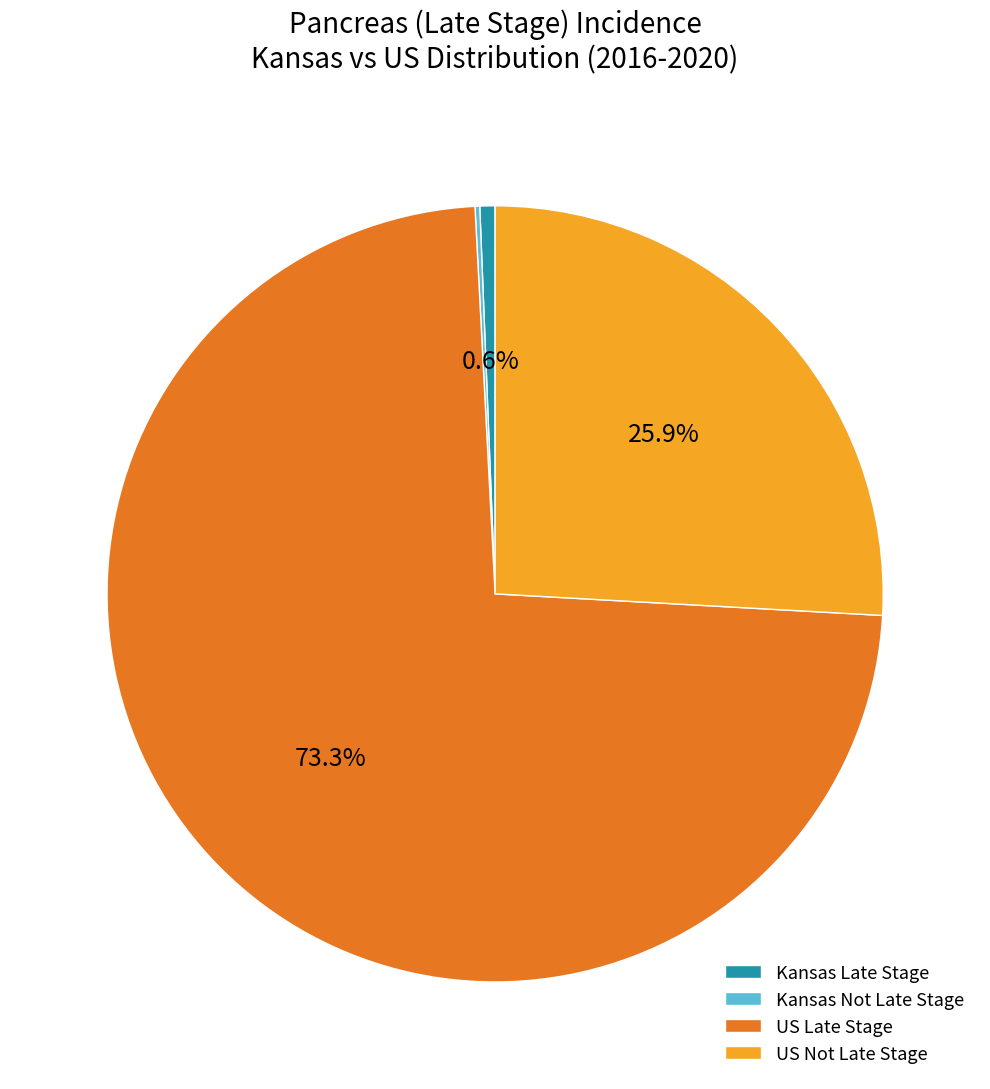

Is there any slice that represents more than half of the pie?

Yes